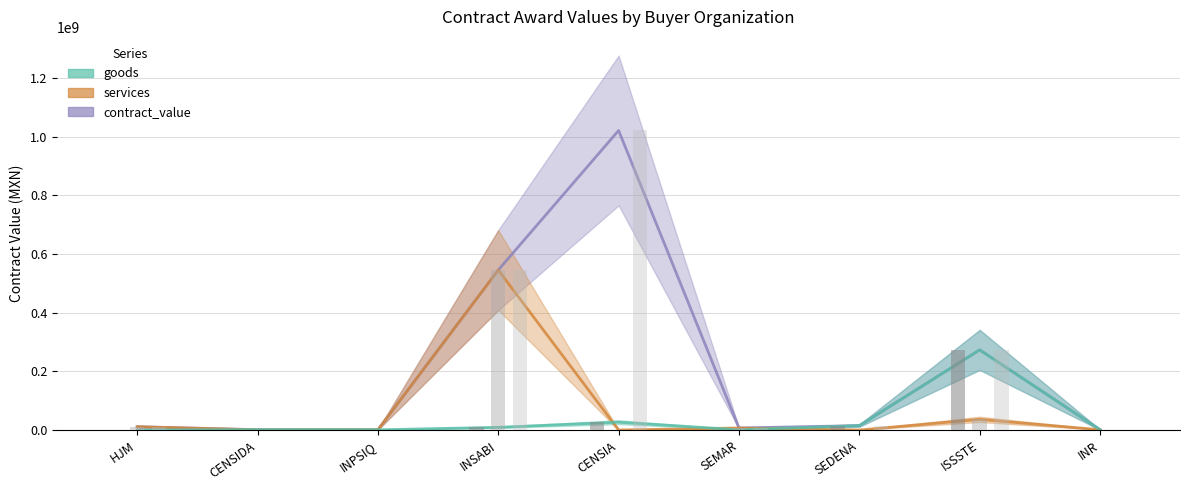

True or false: contract_value has a value of 159064.3 at INPSIQ.

False